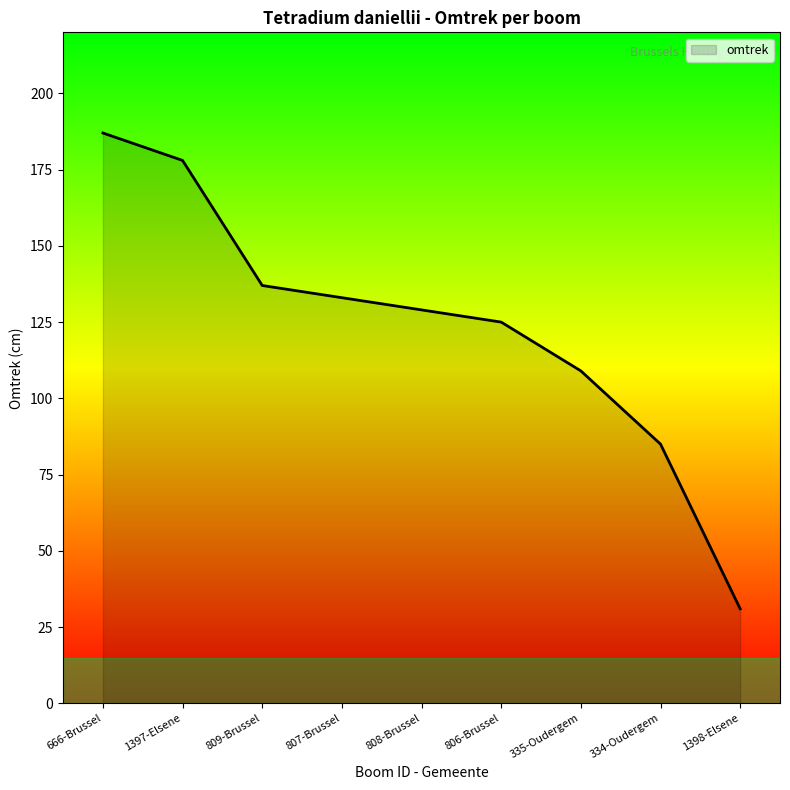

Which category has the lowest value across all series?

1398-Elsene